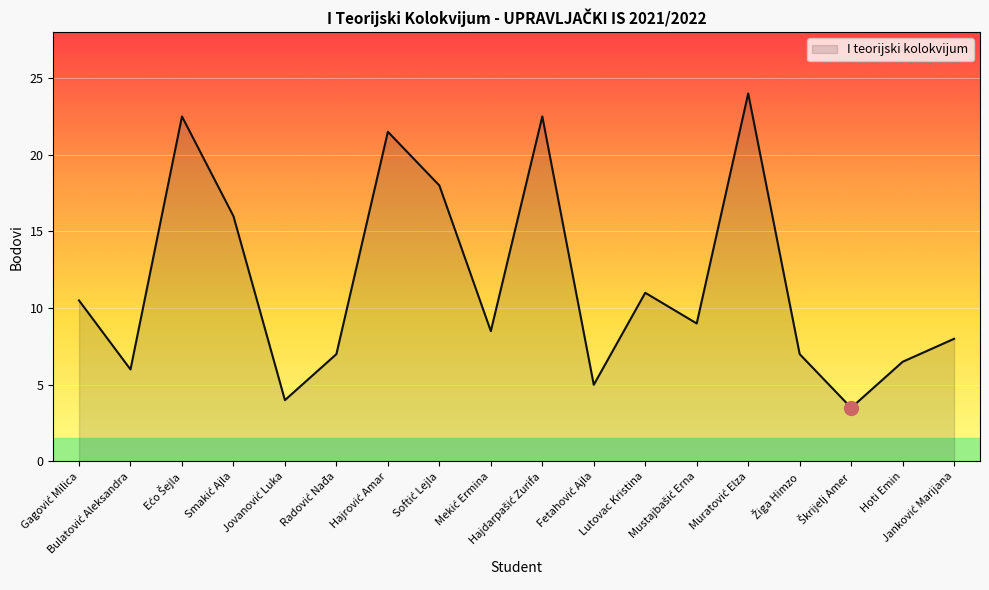

What is the difference between the maximum and minimum values?

20.5